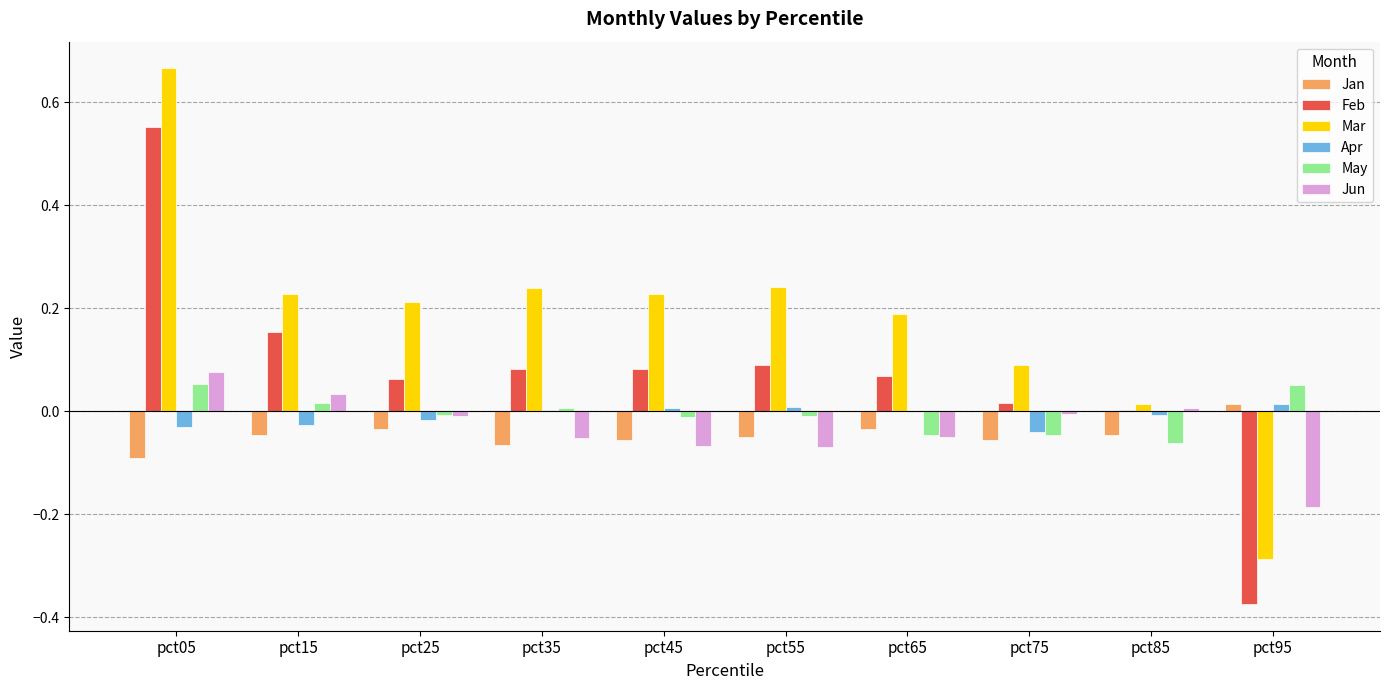

At which category is the sum across all series the highest?

pct05